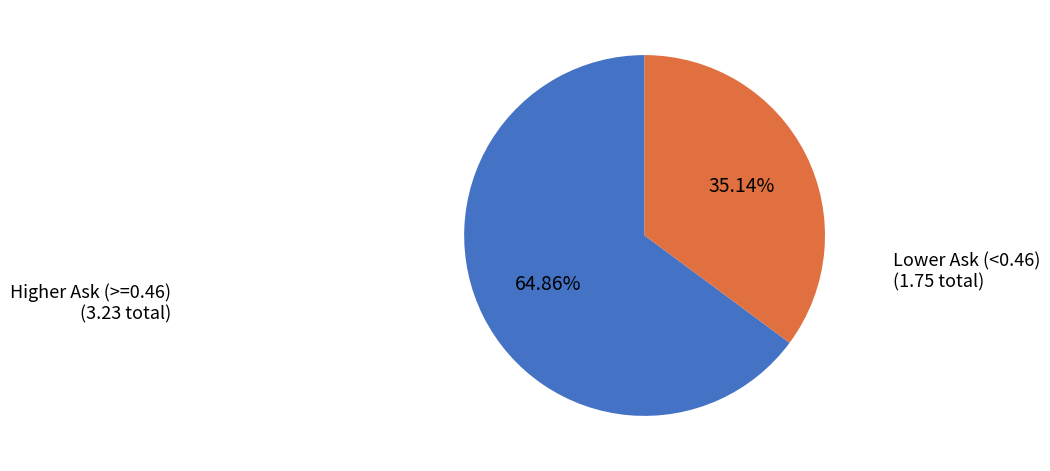

Combined, do Lower Ask (<0.46) and Higher Ask (>=0.46) account for over 50%?

Yes